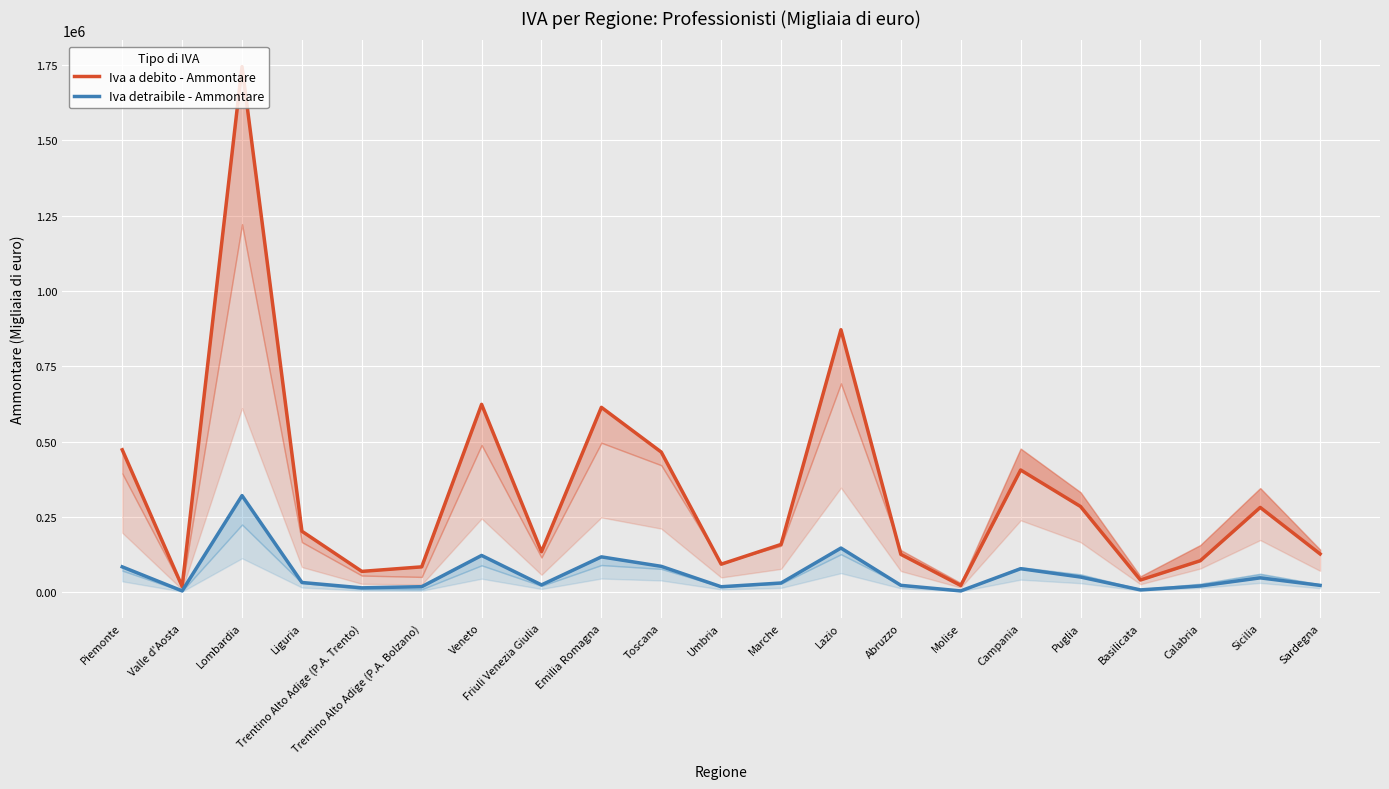

In Iva detraibile - Ammontare, how many points are lower than both neighbors (excluding endpoints)?

6